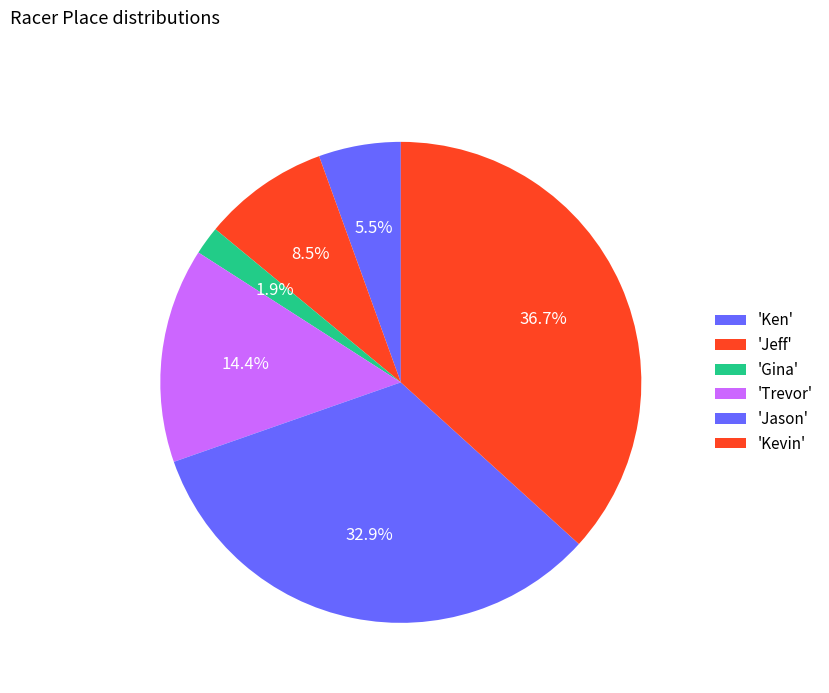

Count the number of slices in the pie.

6